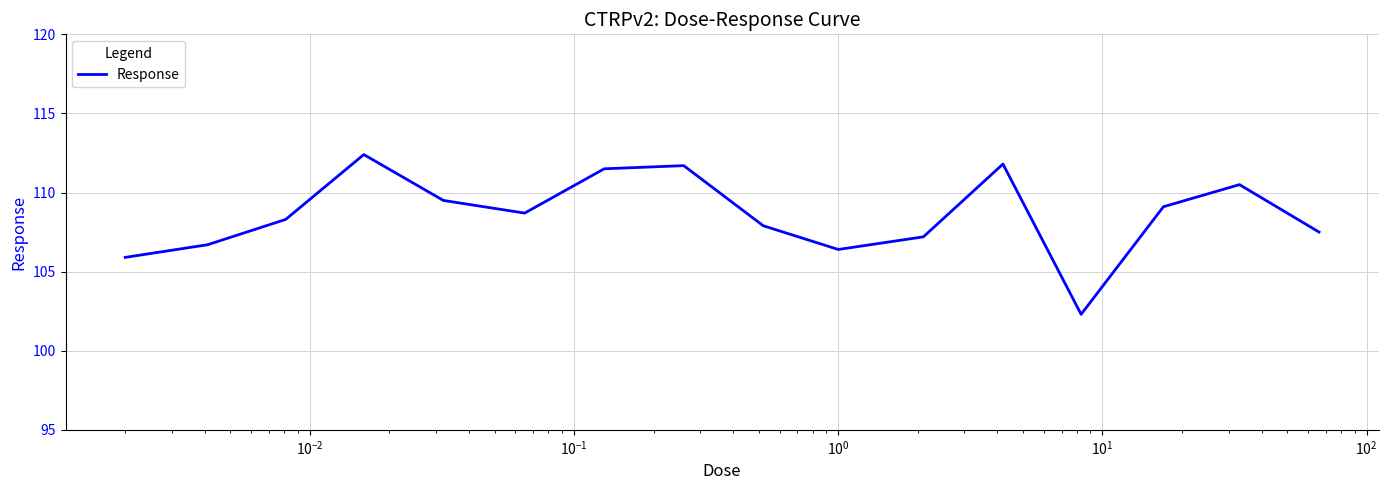

How many lines are shown in the chart?

1